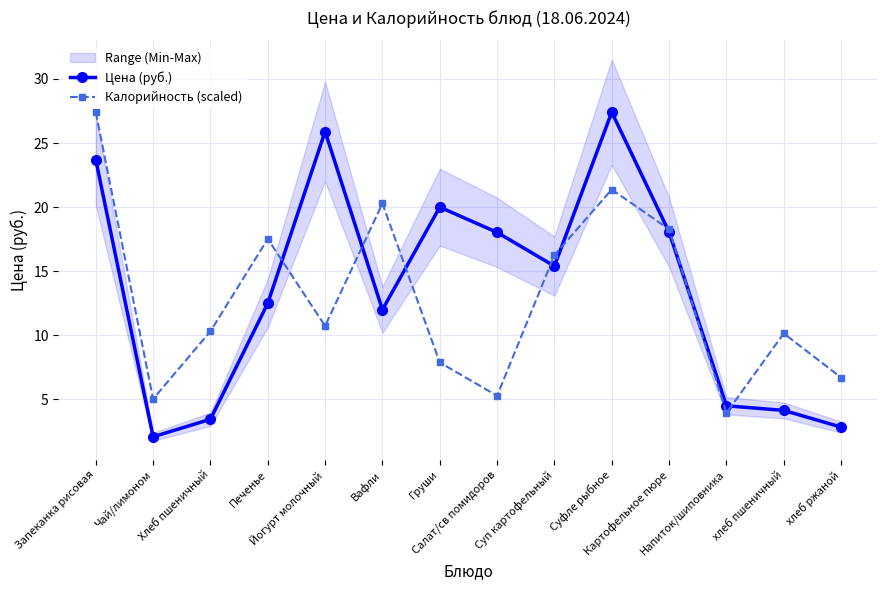

What is the maximum value shown in the chart?

27.4